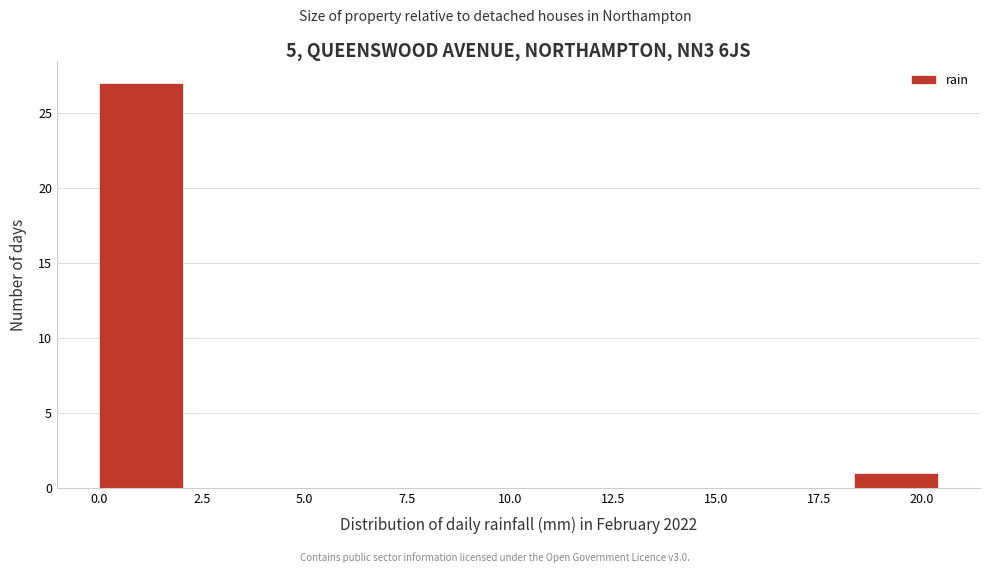

Which range on the x-axis has the tallest bar?

0.0 to 2.0